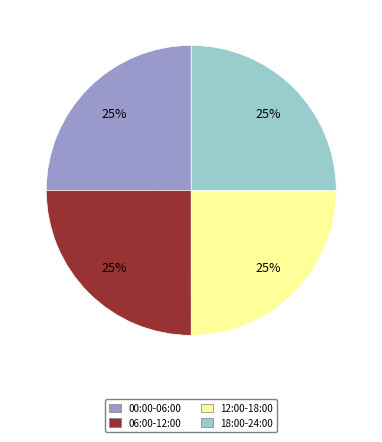

How many segments does this pie chart have?

4